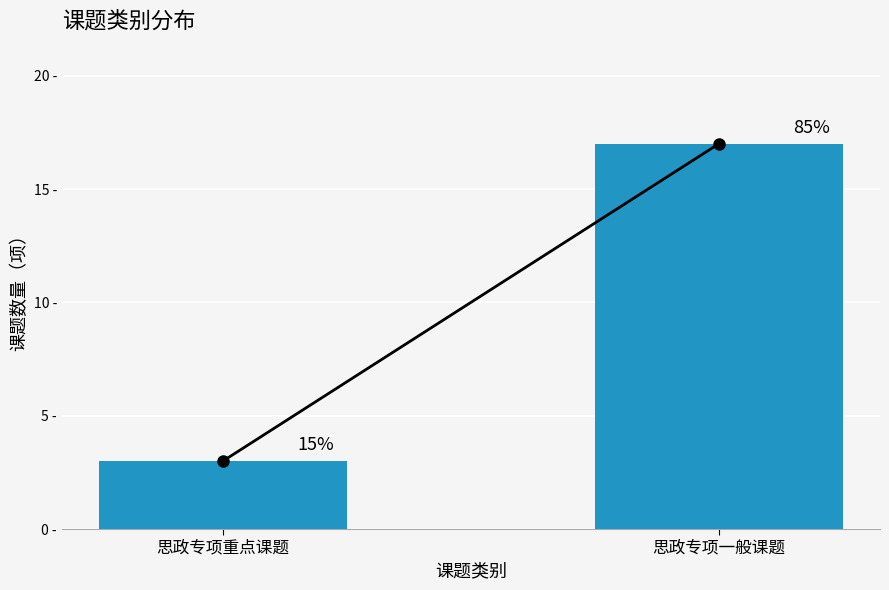

Are the bars horizontal?

No